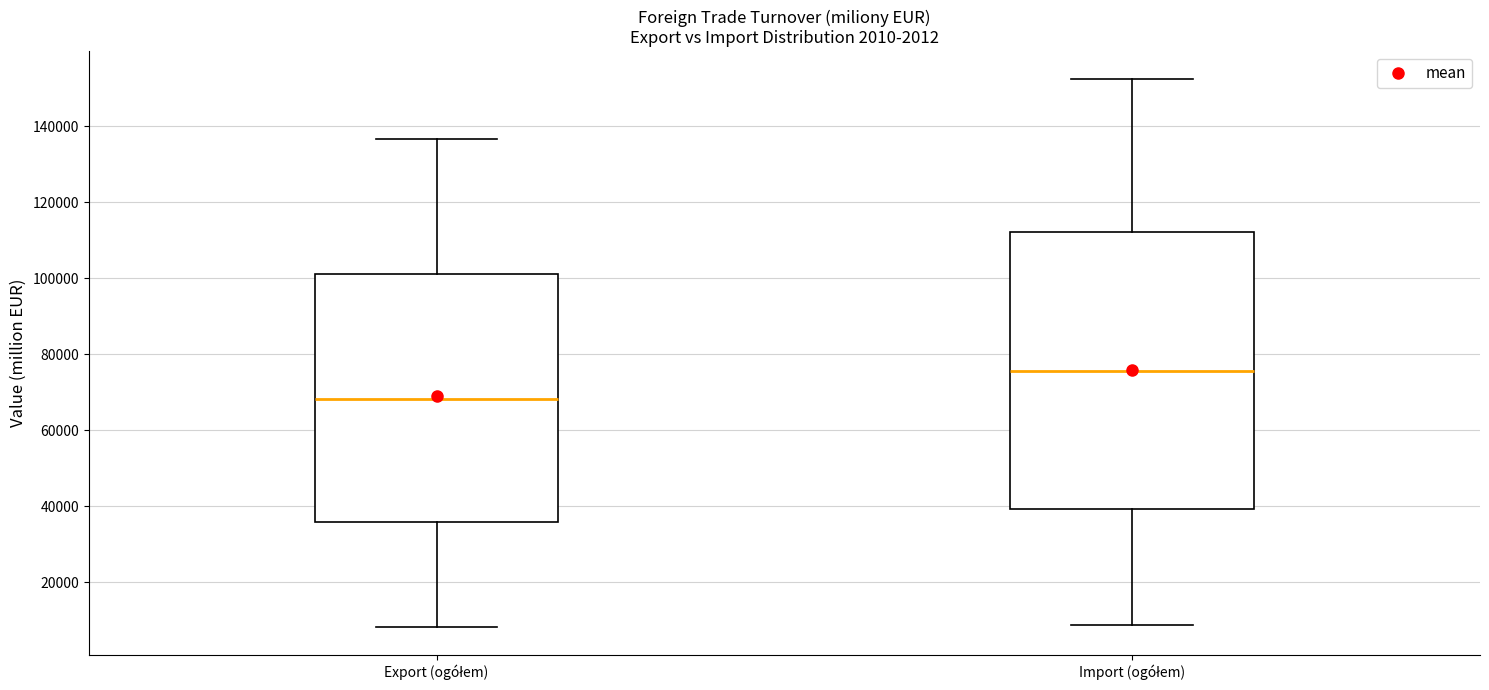

Reading left to right, read every box against the y-axis: the position of its median line, the range the box covers, and the ends of its whiskers. The values are not printed on the chart, so give them approximately, as read against the axis.

Export (ogółem): median 68000, box 36000 to 102000, whiskers 8000 to 136000
Import (ogółem): median 76000, box 40000 to 112000, whiskers 8000 to 152000